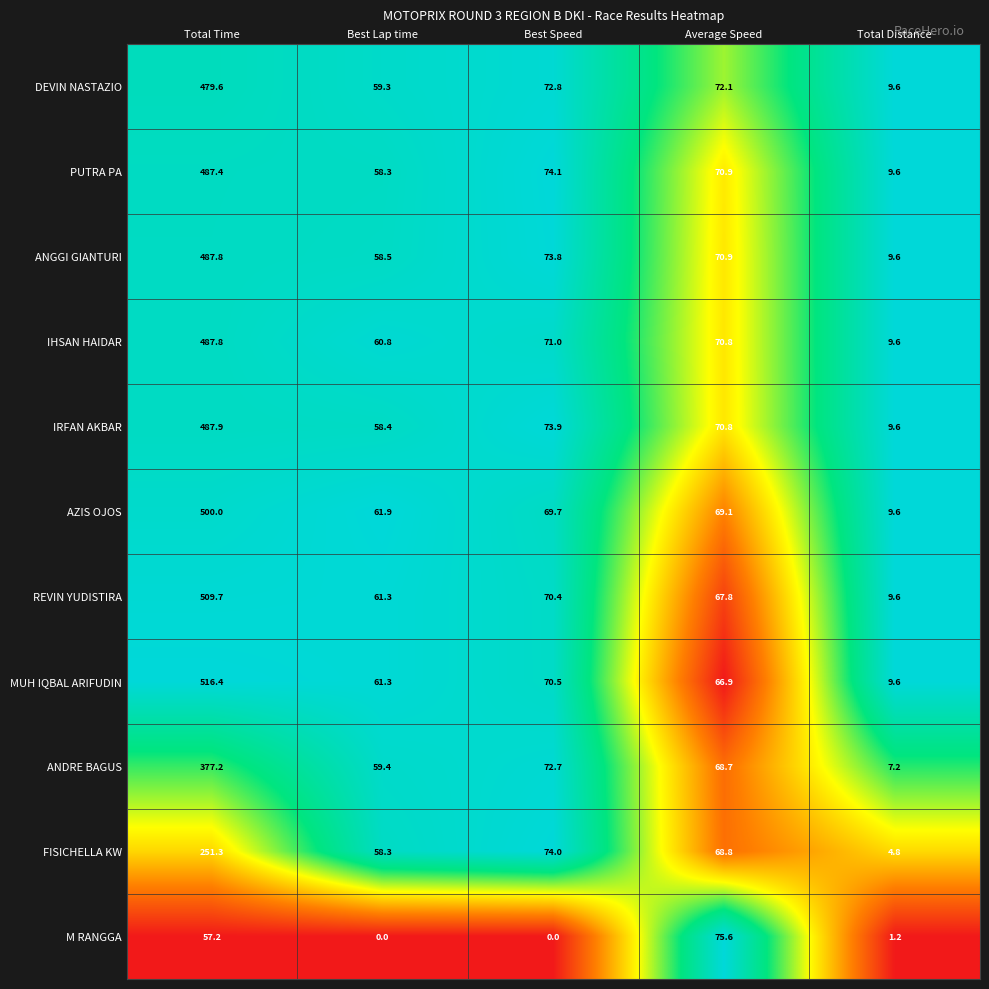

How many data points does each series have?

5